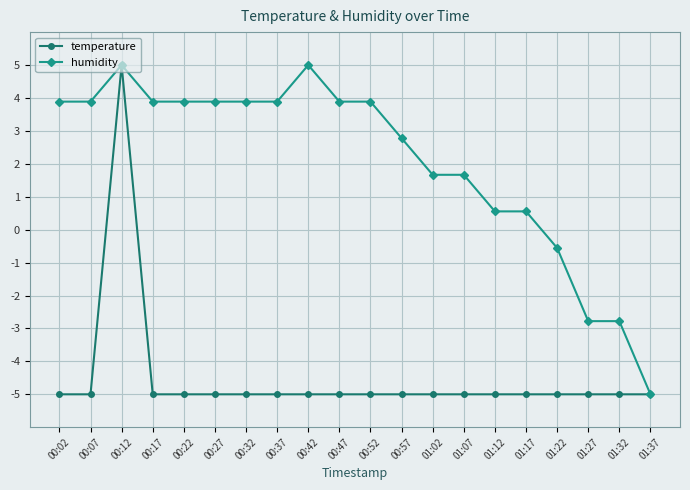

True or false: humidity has more than 0 interior local peaks.

True